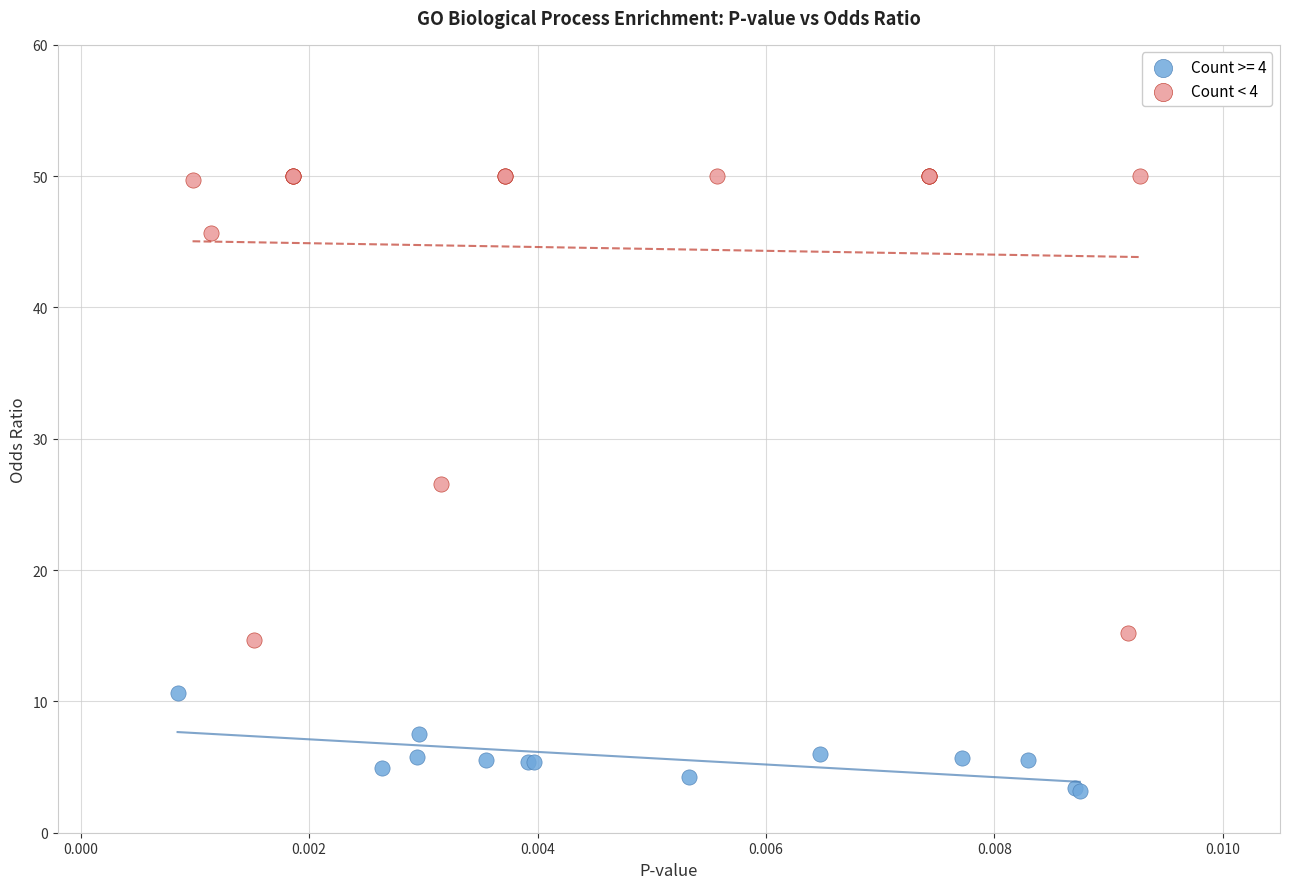

Which series contains the highest Y value?

Count < 4